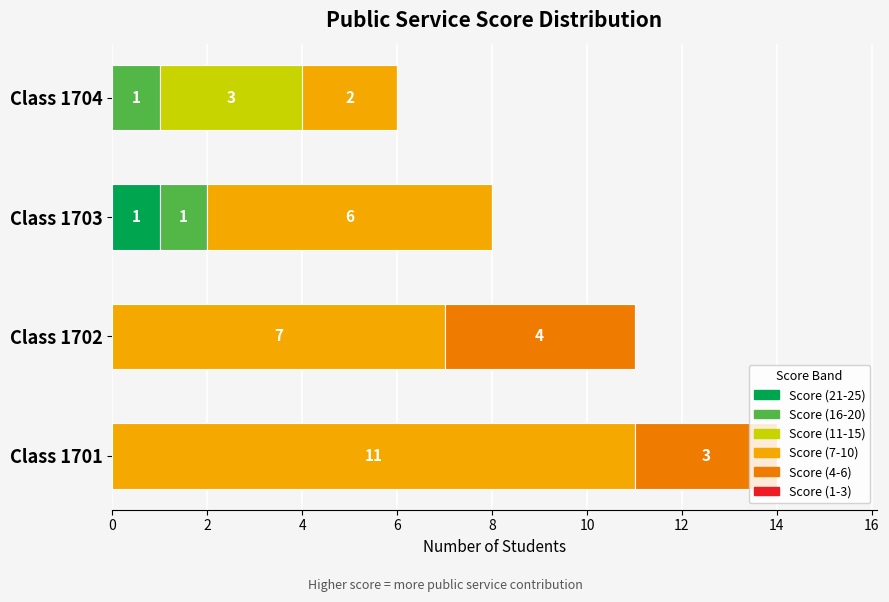

At which category is the sum across all series the highest?

Class 1701